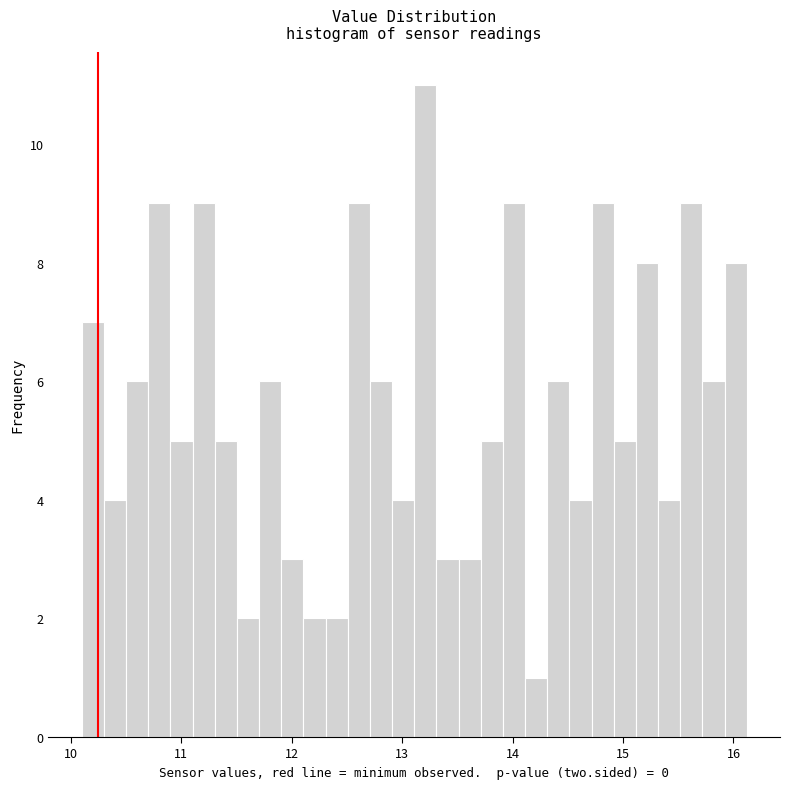

Read against the x-axis, roughly where is the centre of the tallest bar?

13.2